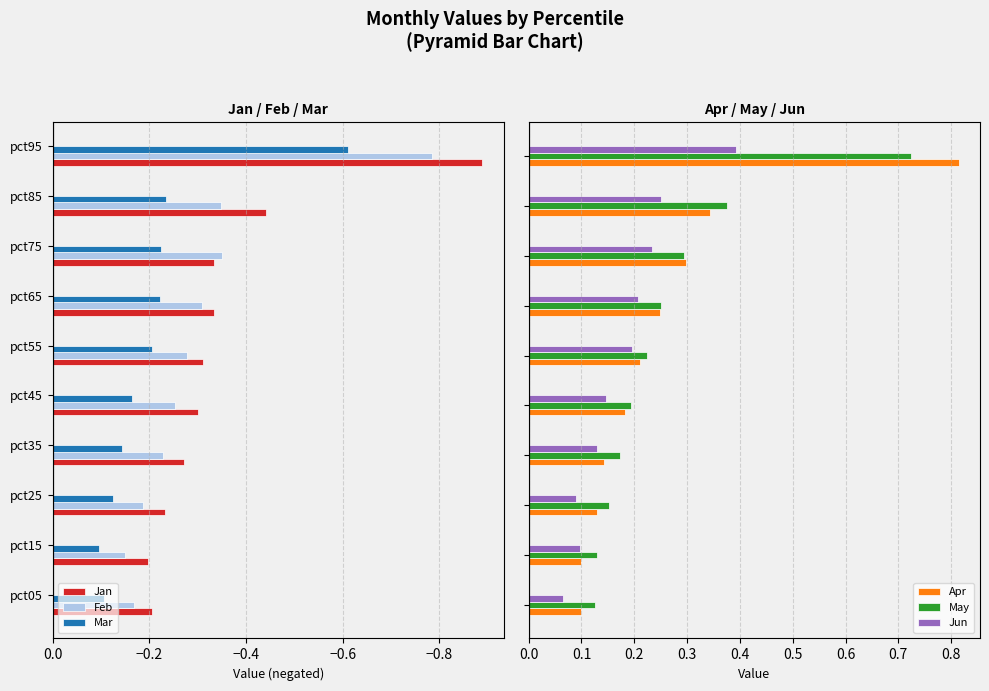

Is it true that Jan equals -0.3 at pct45?

True